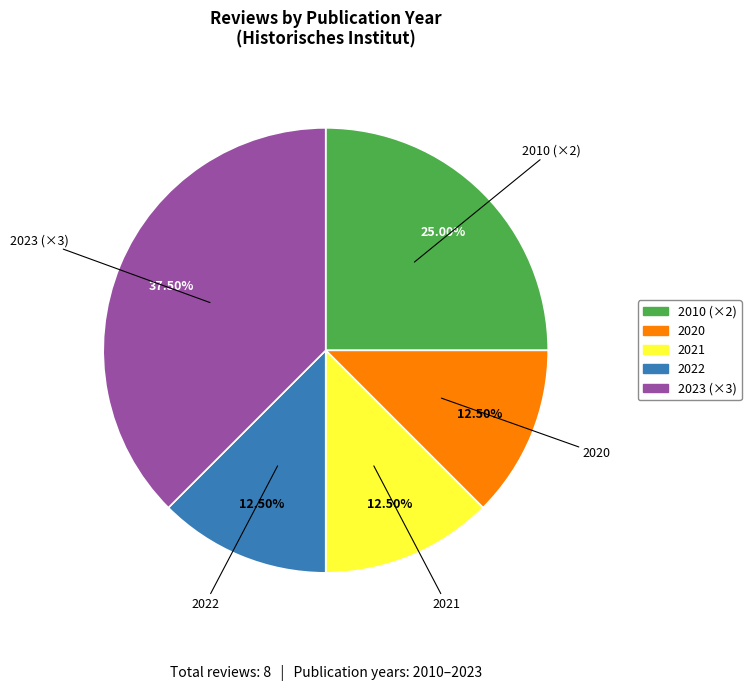

Does any single category account for the majority?

No